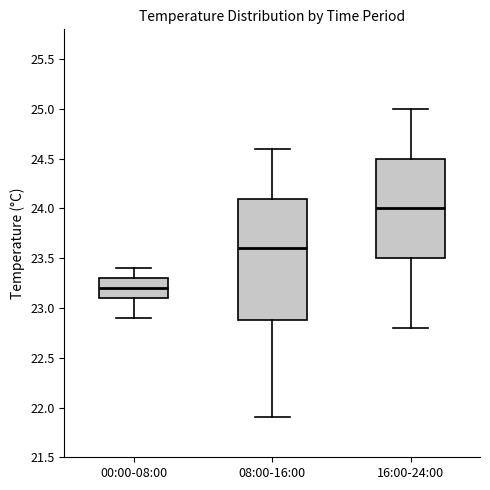

Where does the median line of the box for 00:00-08:00 sit on the y-axis? The values are not printed on the chart, so give them approximately, as read against the axis.

23.2